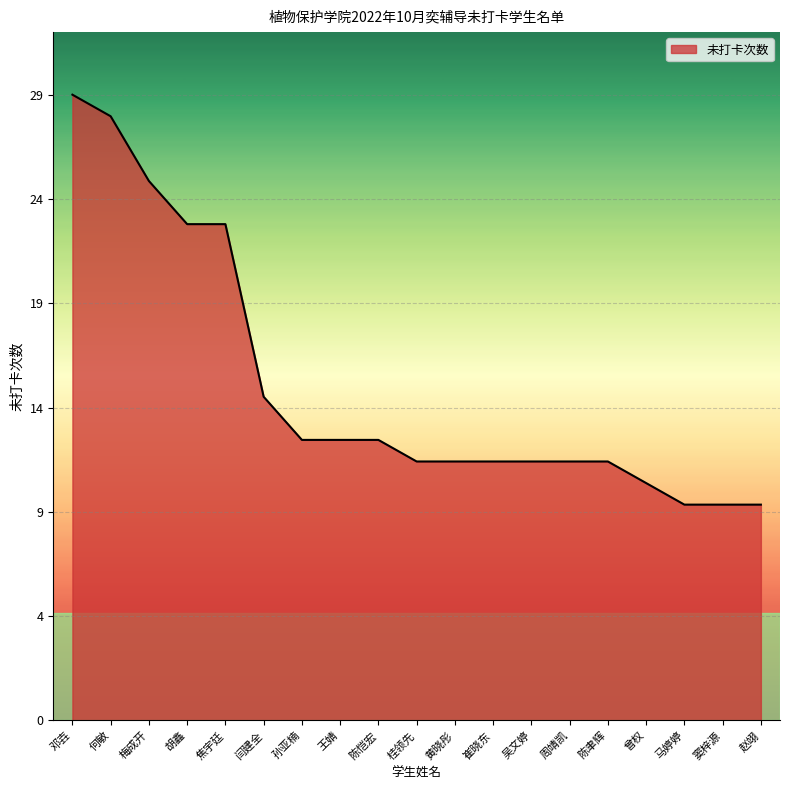

Reading left to right, what are all the values shown in this chart?

邓壵=29	何敏=28	梅成开=25	胡鑫=23	焦宇廷=23	闫建全=15	孙亚楠=13	王婧=13	陈恺宏=13	桂领先=12	黄晓彤=12	崔晓东=12	吴文婷=12	周靖凯=12	陈聿辉=12	曾权=11	马婷婷=10	窦梓源=10	赵翊=10